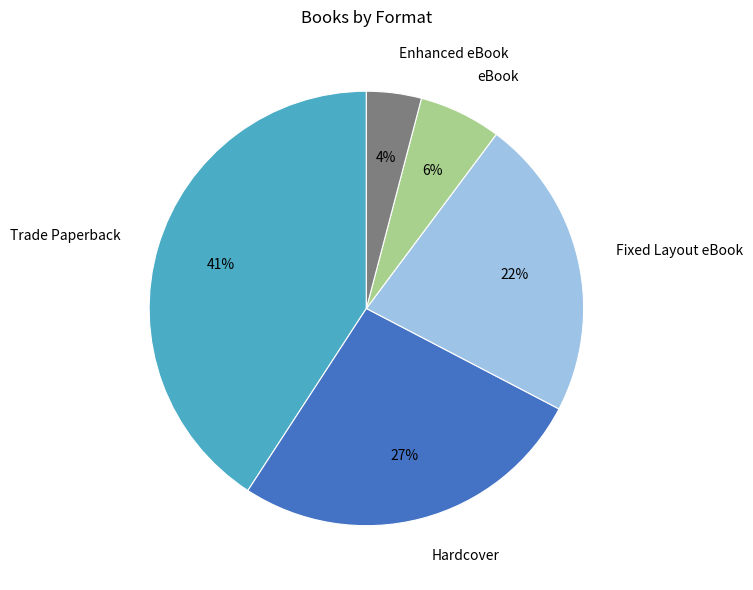

What is the smallest slice in the pie chart?

Enhanced eBook